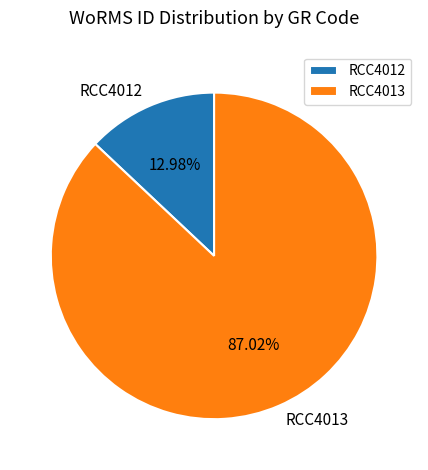

Rank the categories by value from highest to lowest.

RCC4013, RCC4012